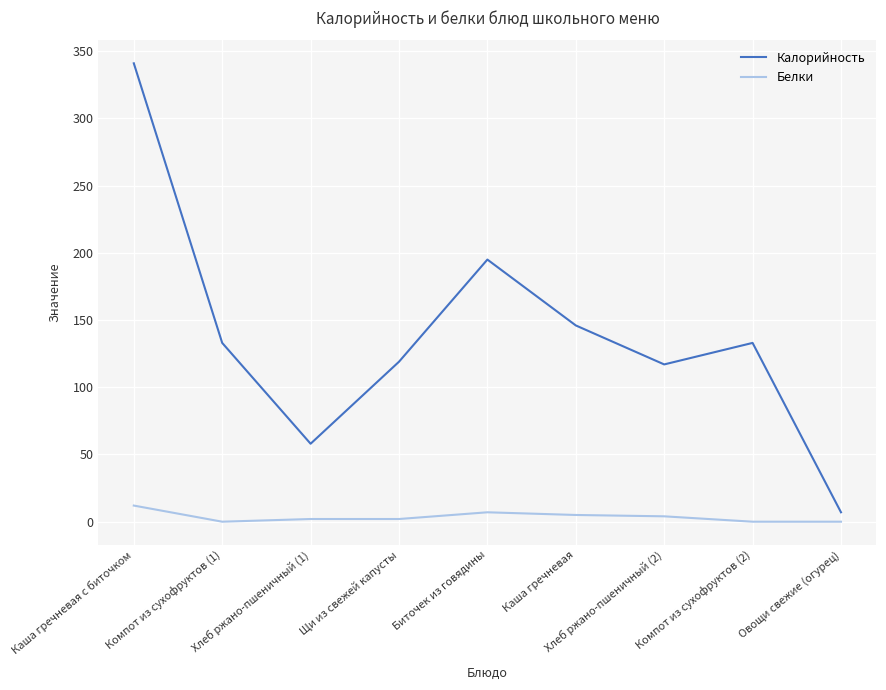

What is the maximum value shown in the chart?

341